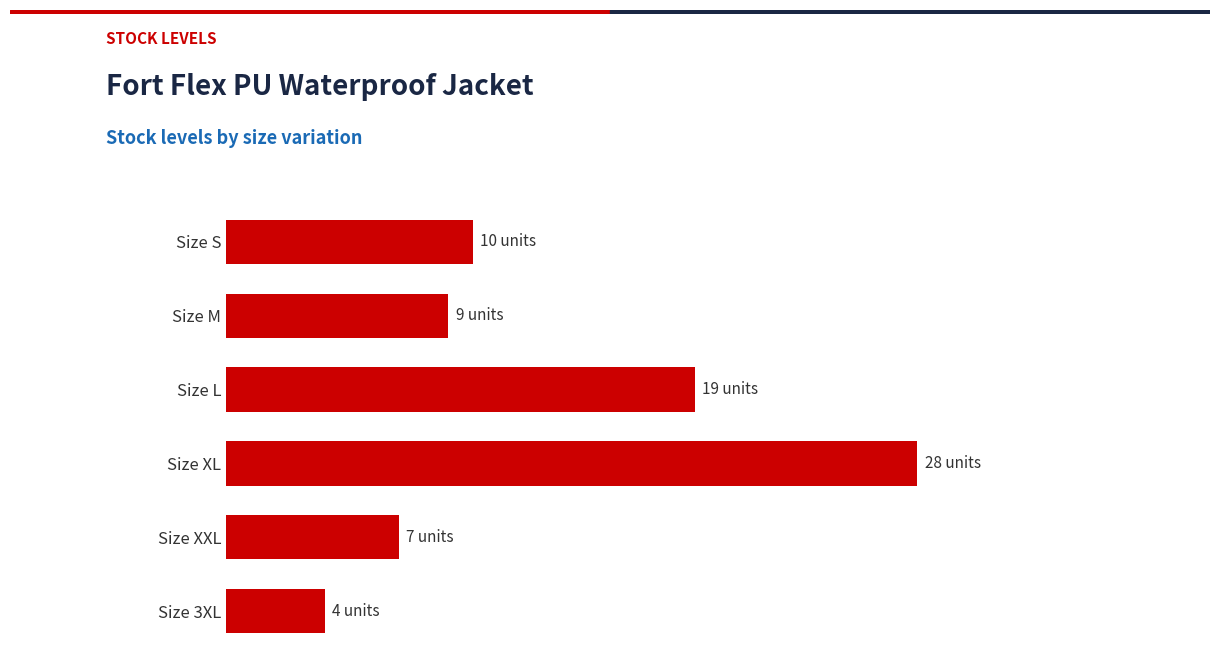

Where is the data nearest to the value 16?

Size L